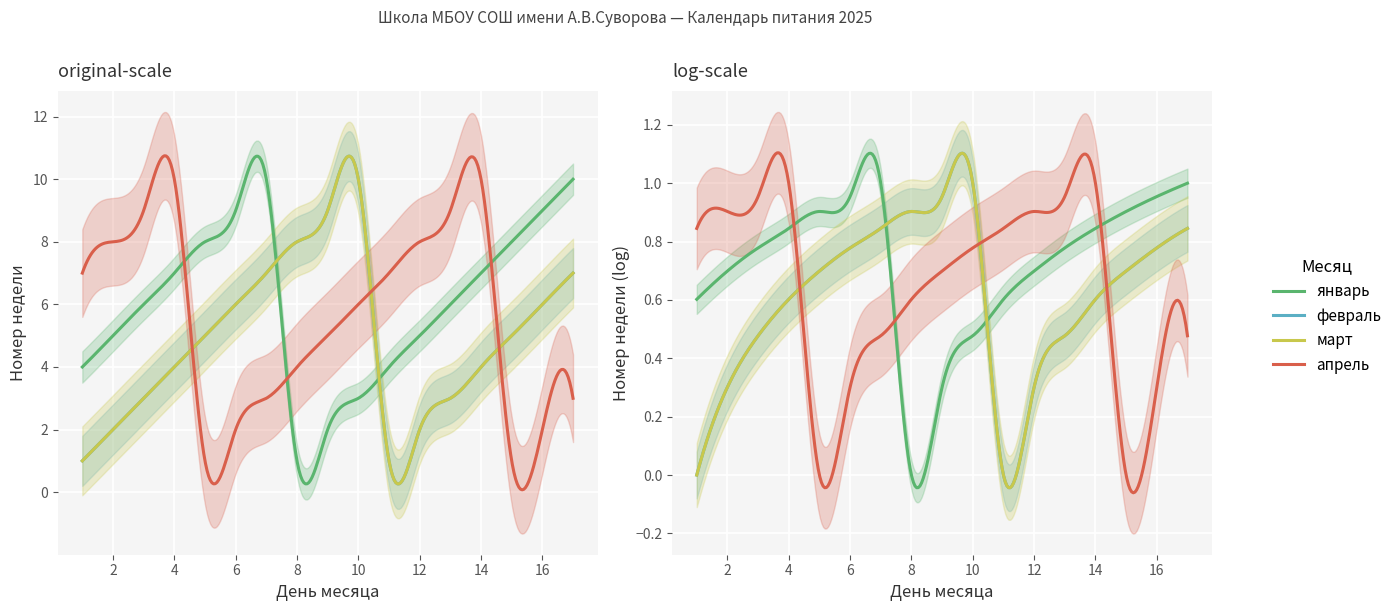

The март series shows 5 at 13. True or false?

False